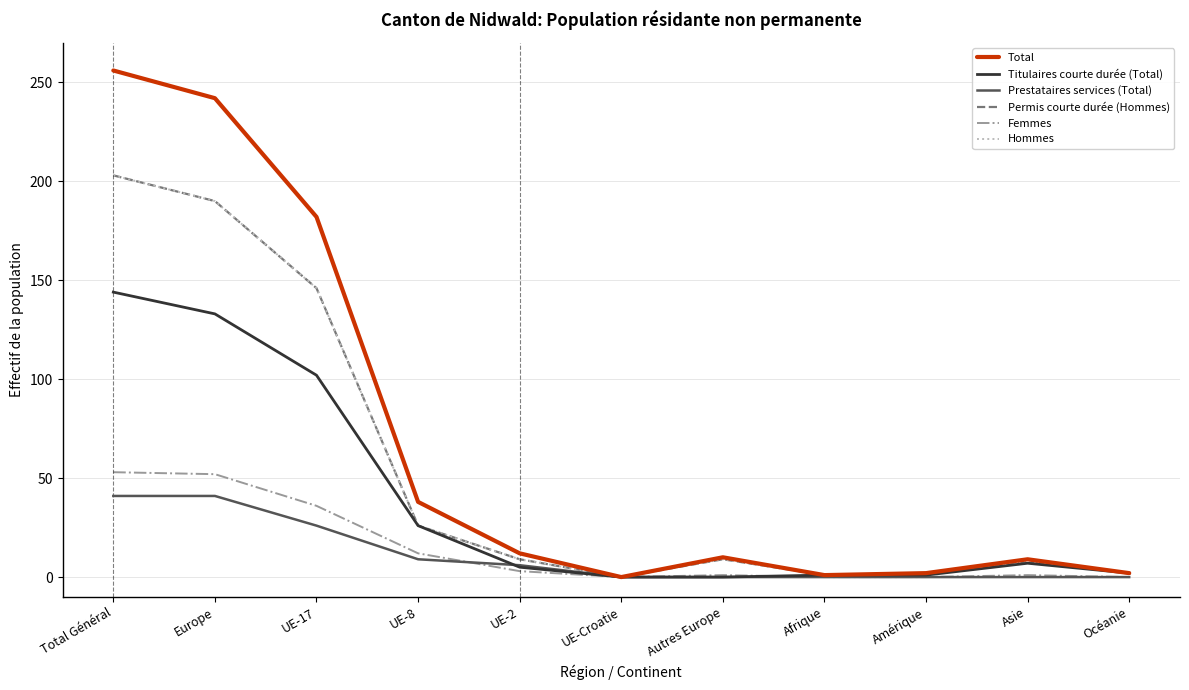

The Hommes series shows 342 at Total Général. True or false?

False